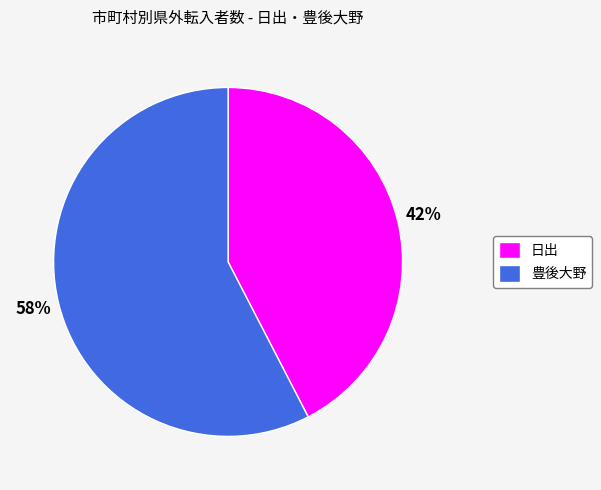

The 豊後大野 slice represents 51% of the pie. True or false?

False